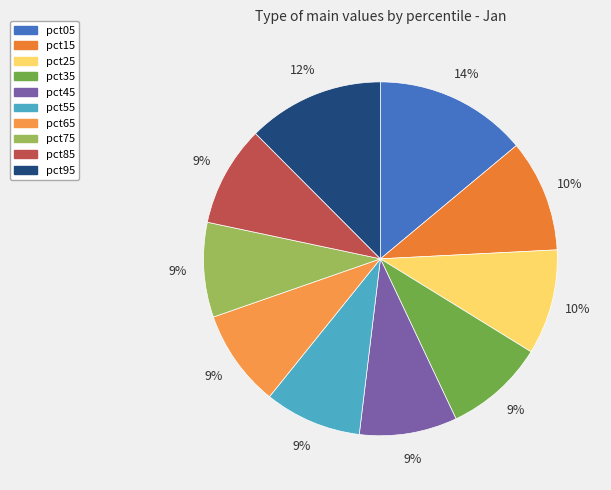

Is it true that pct65 is 17% of the pie?

False